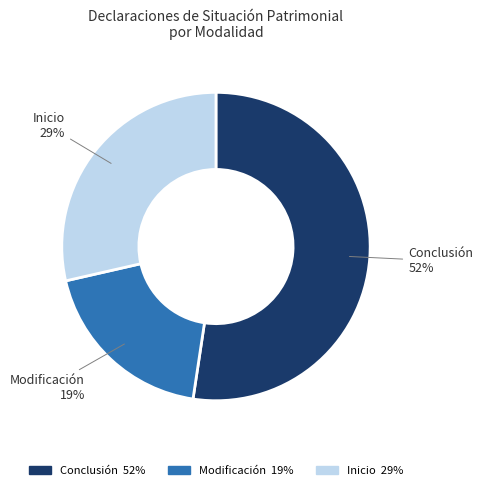

True or false: Conclusión accounts for 52% of the total.

True